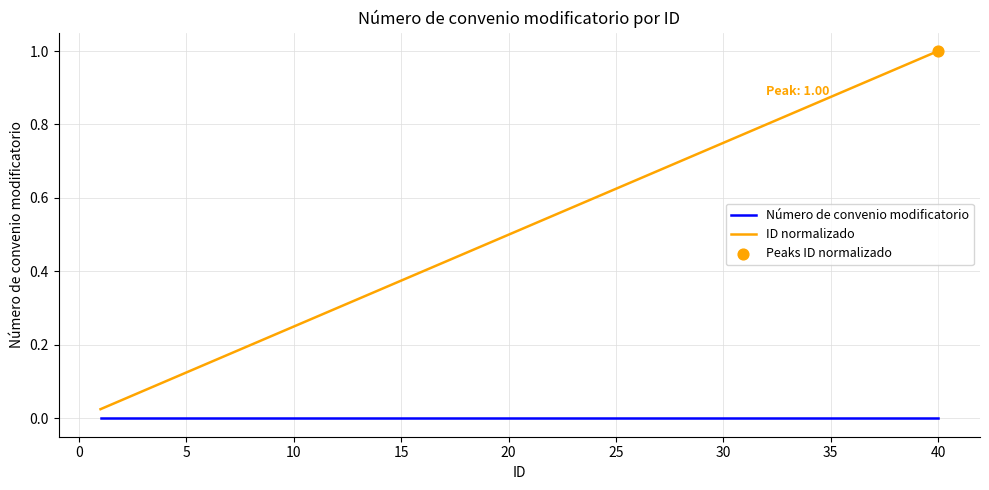

At how many categories does at least one series exceed 0?

40